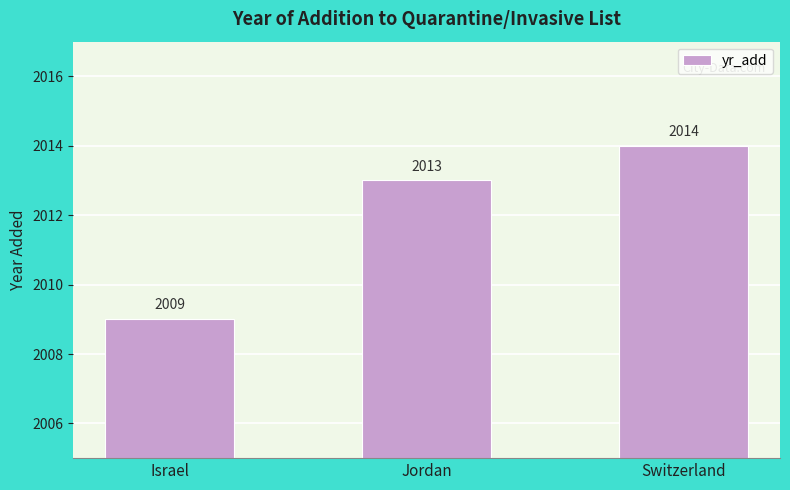

List the labels in order of value, smallest first.

Israel, Jordan, Switzerland